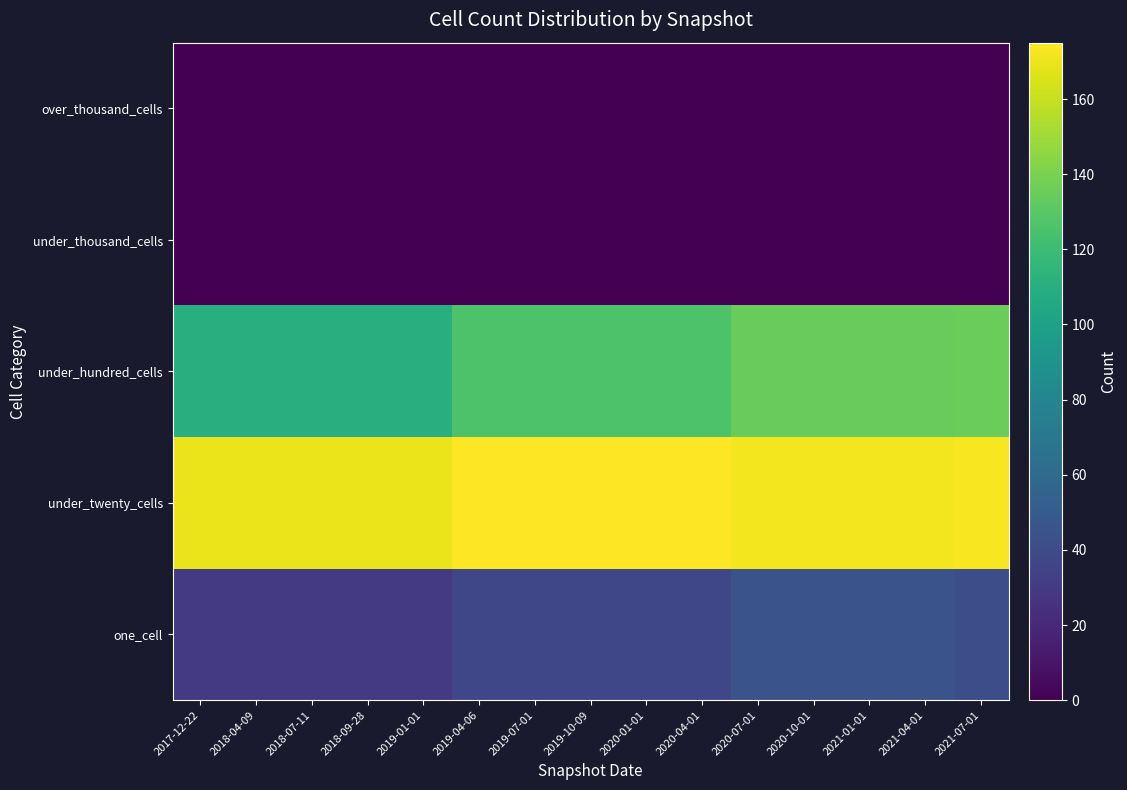

Count the number of data series in this chart.

5